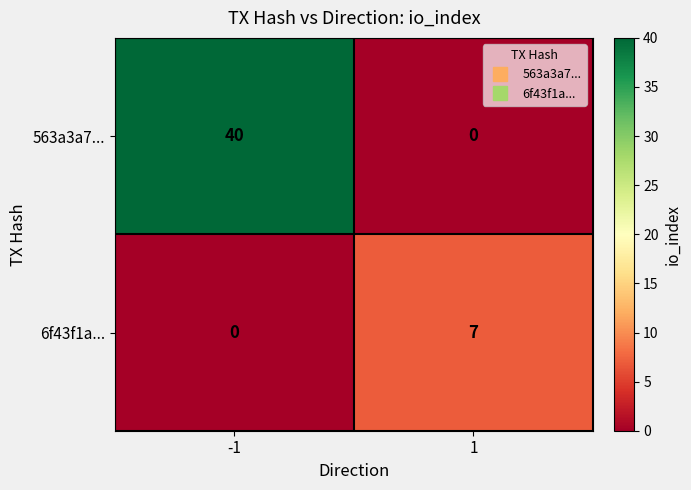

How many data points does each series have?

2